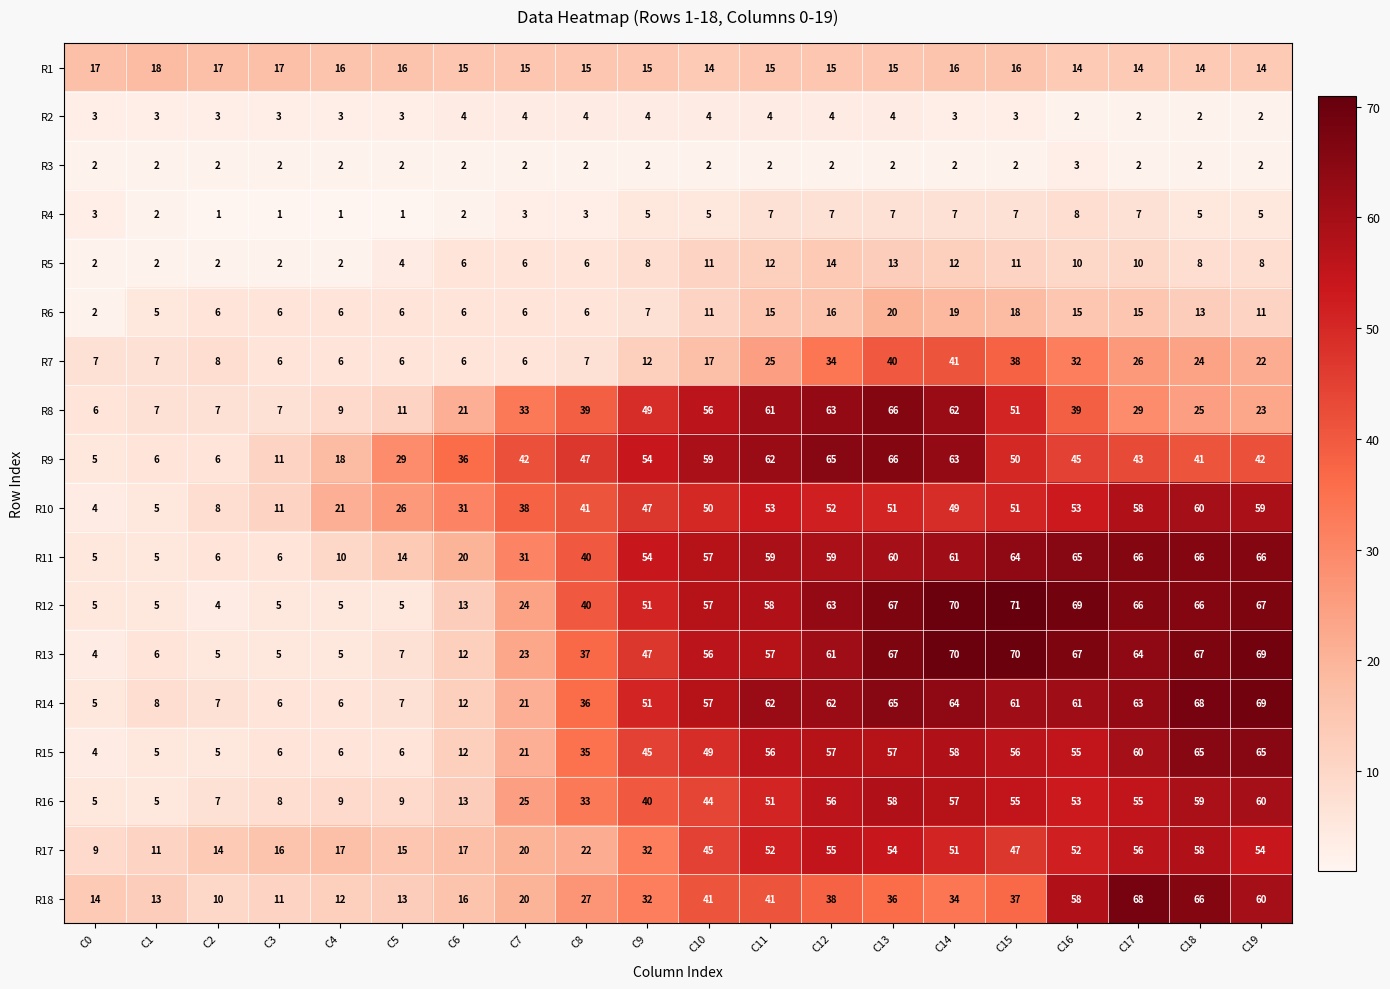

How many distinct data groups are displayed?

18